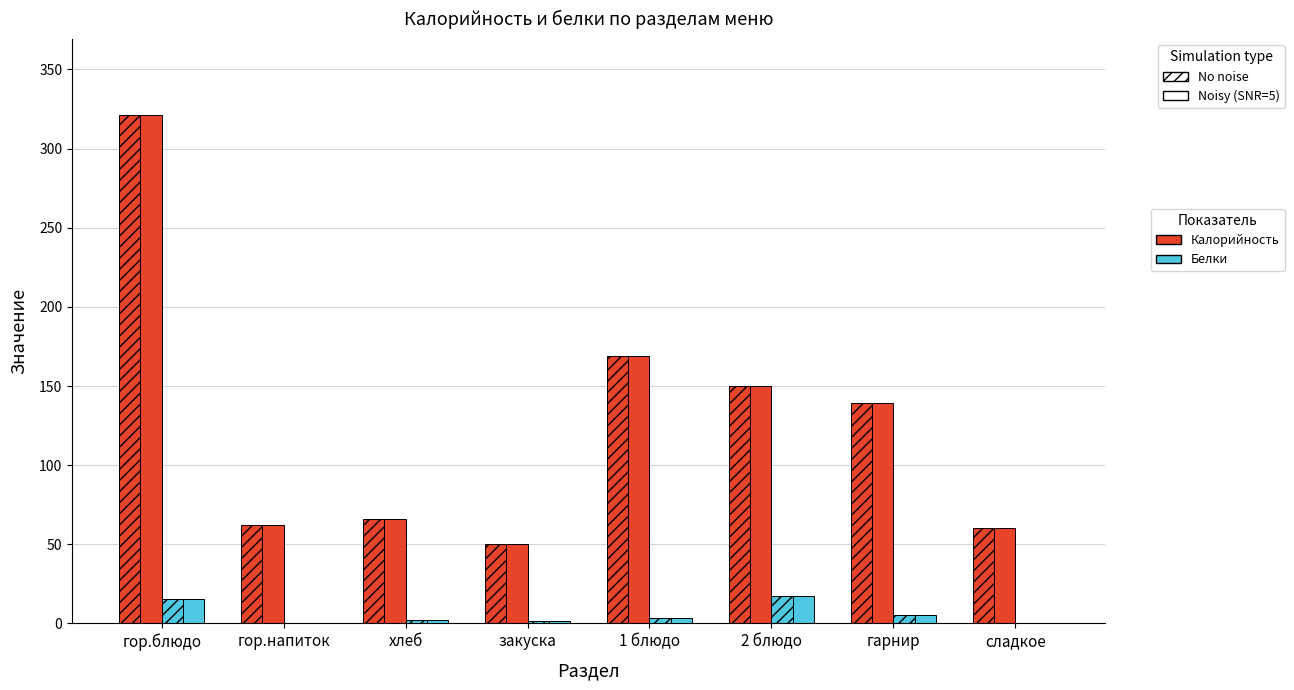

How many groups of bars are there?

8